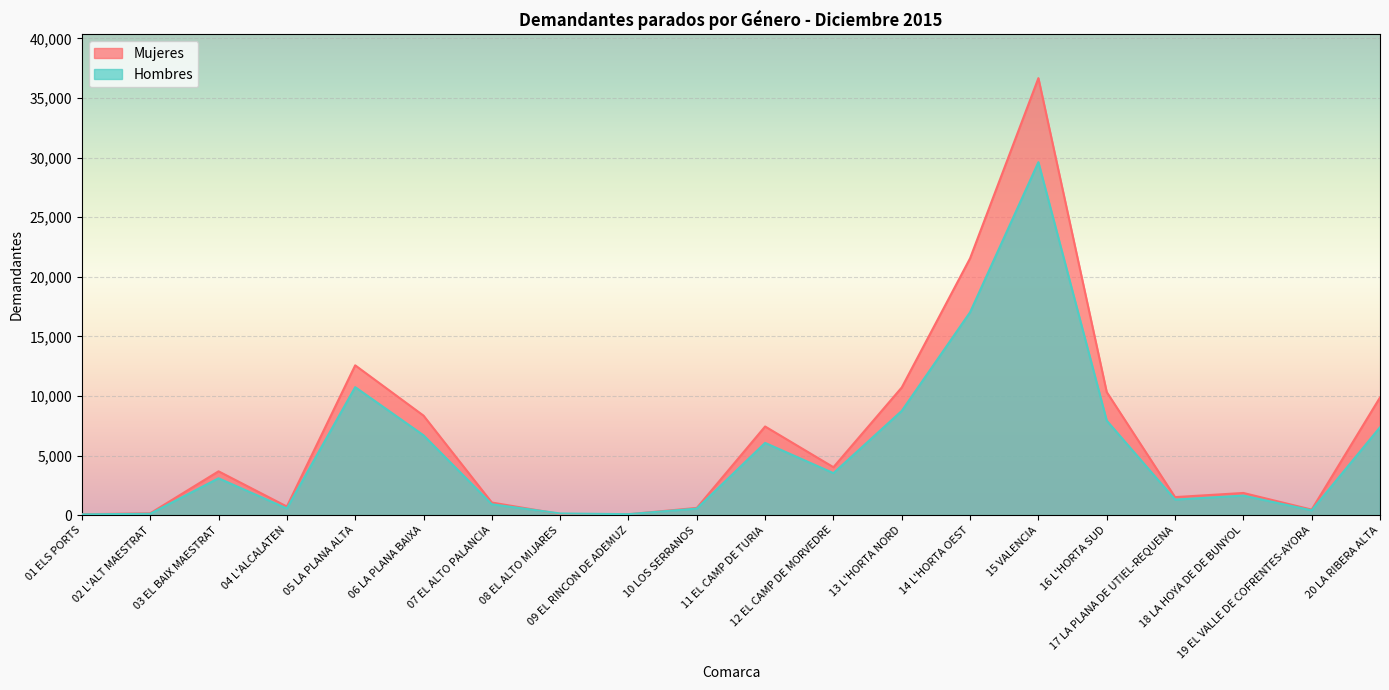

What is the difference between the Mujeres values at 04 L'ALCALATEN and 19 EL VALLE DE COFRENTES-AYORA?

259